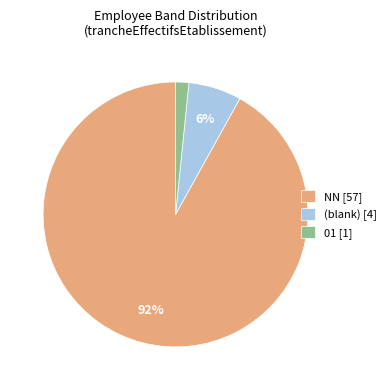

What percentage is the NN [57] slice, to the nearest percent?

92%